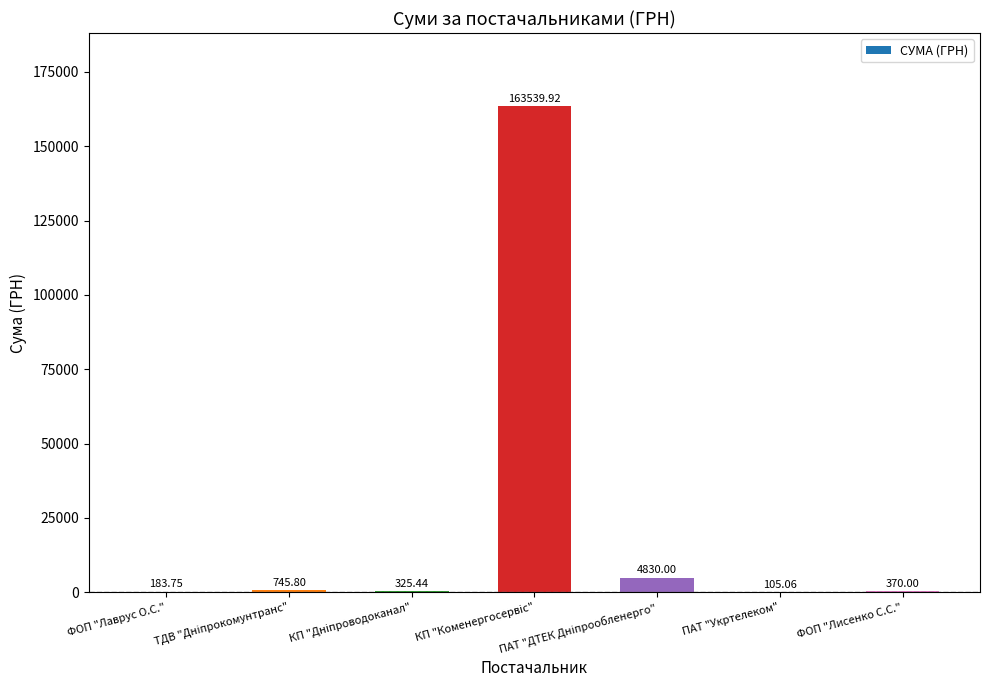

What is the sum of all values?

170100.0